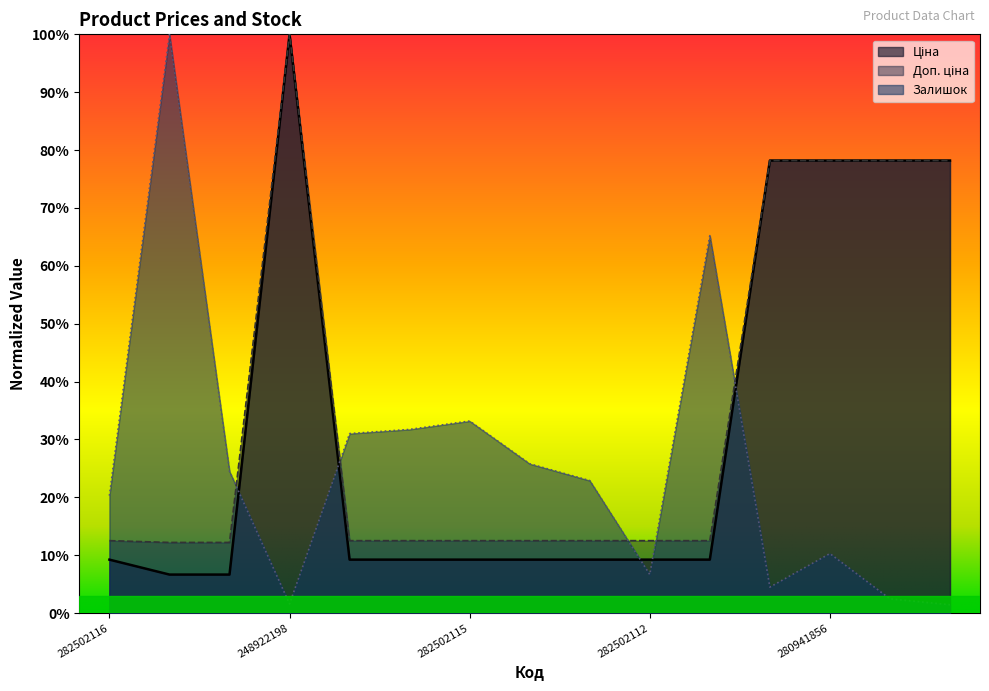

Which category has the highest value in the Ціна series?

248922198